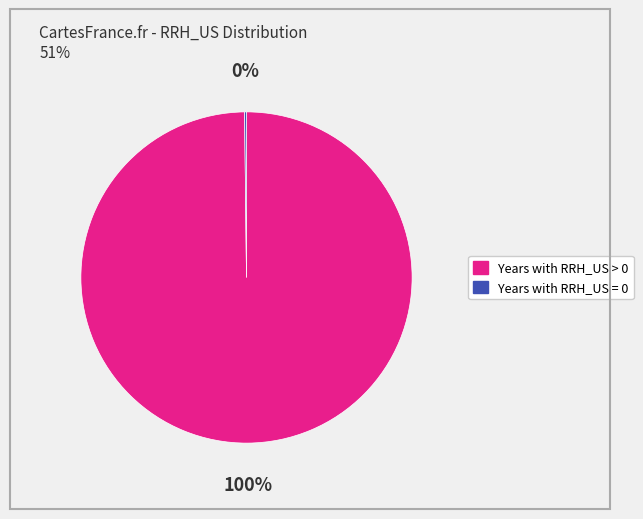

To the nearest percent, what is the difference between the largest and smallest slice percentages?

100%